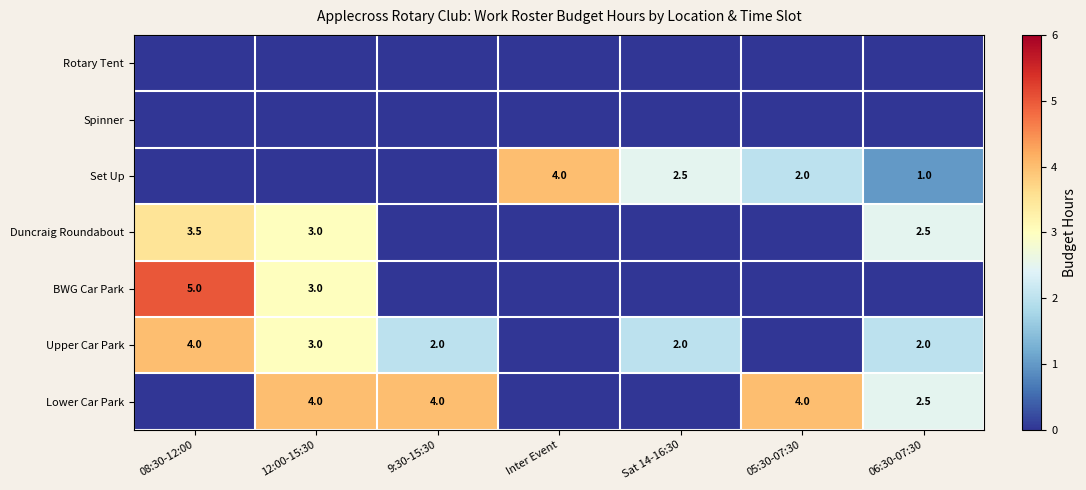

Is it true that Upper Car Park equals 4.0 at 08:30-12:00?

True